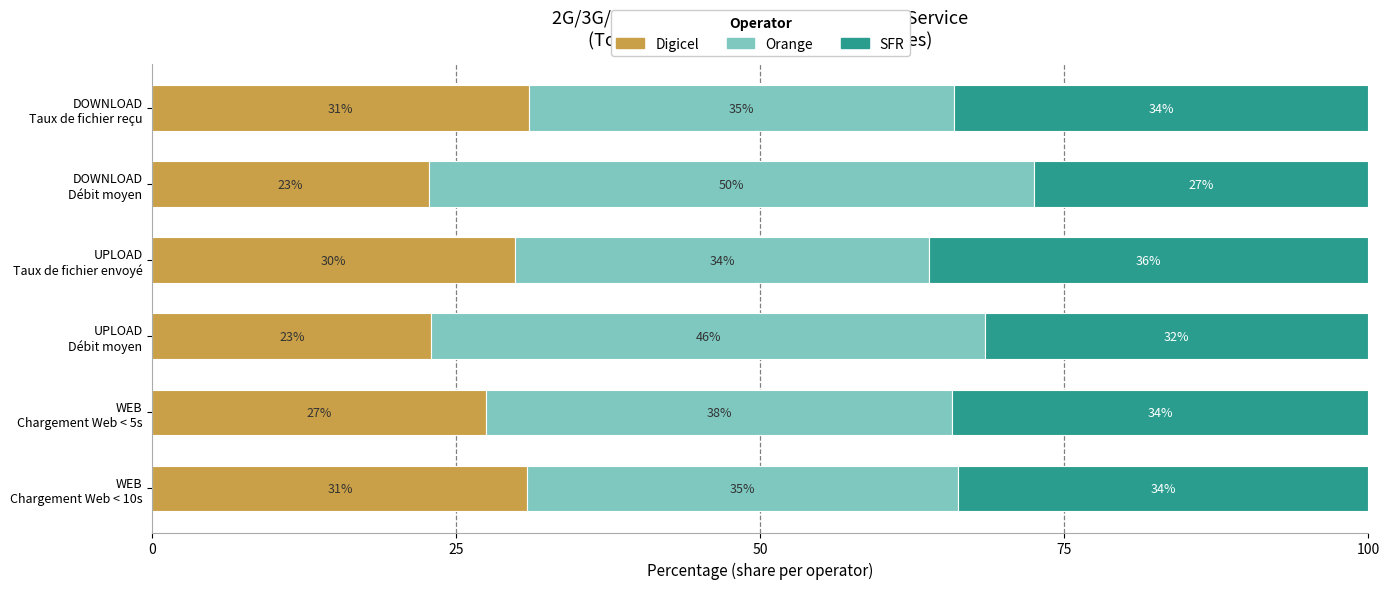

What is the minimum value for Digicel?

22.7